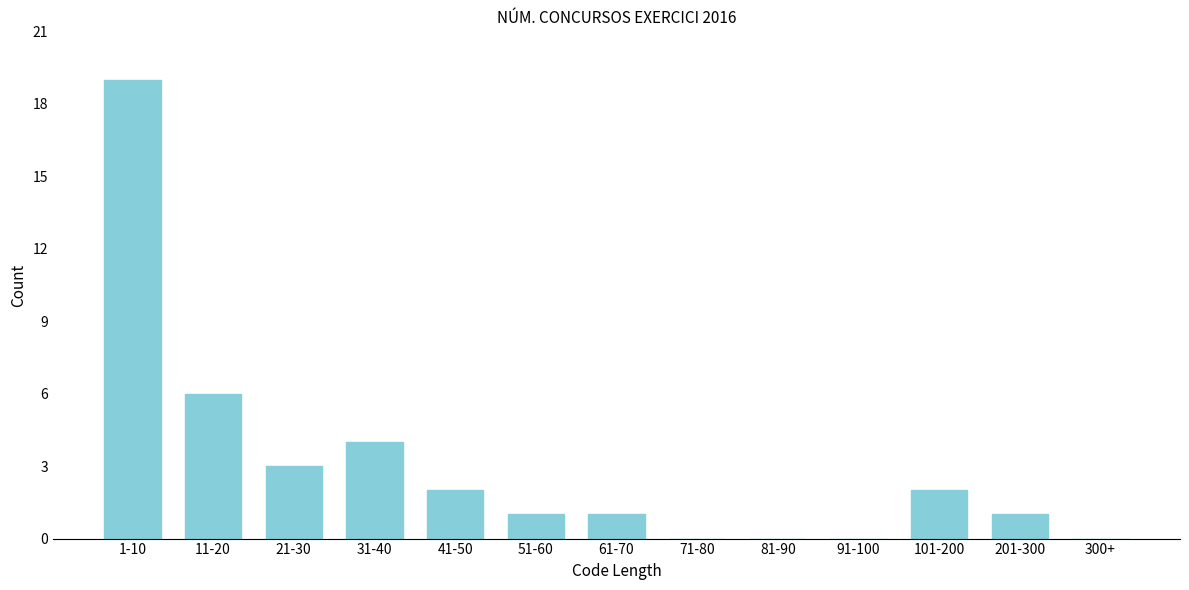

Reading right to left, list all the values displayed in this chart.

300+=0	201-300=1	101-200=2	91-100=0	81-90=0	71-80=0	61-70=1	51-60=1	41-50=2	31-40=4	21-30=3	11-20=6	1-10=19